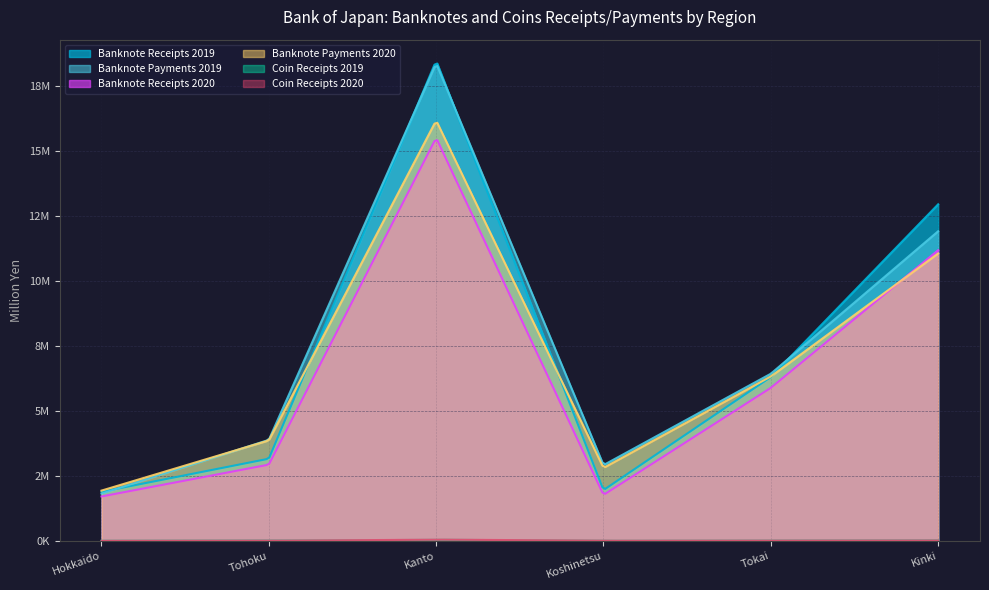

What is the label of the 1st point from the left?

Hokkaido